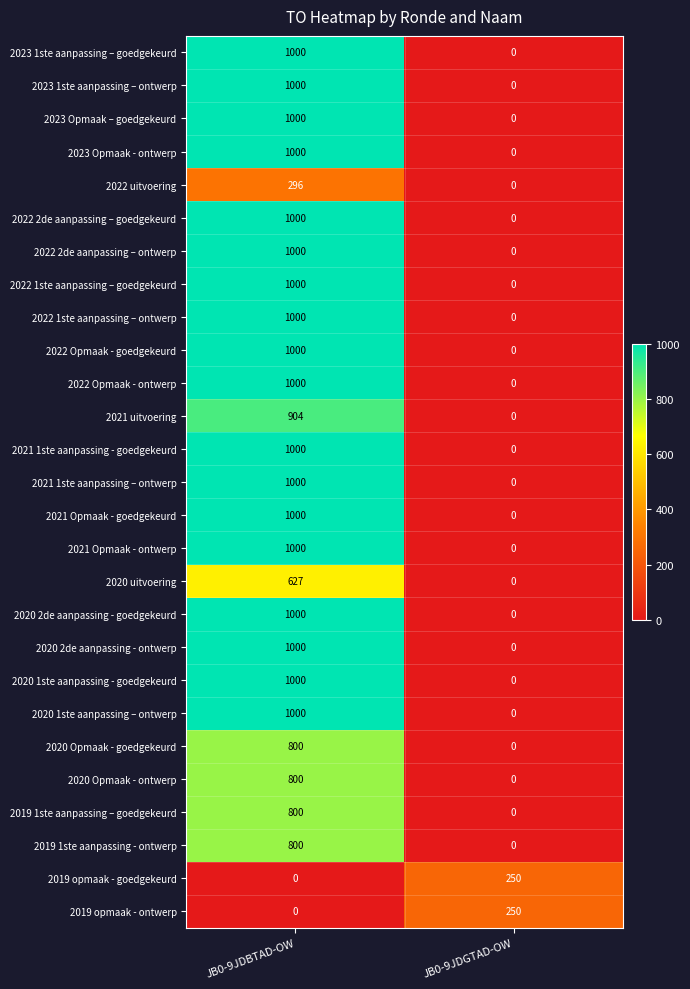

What is the spread (max minus min) of values at JB0-9JDBTAD-OW?

1000